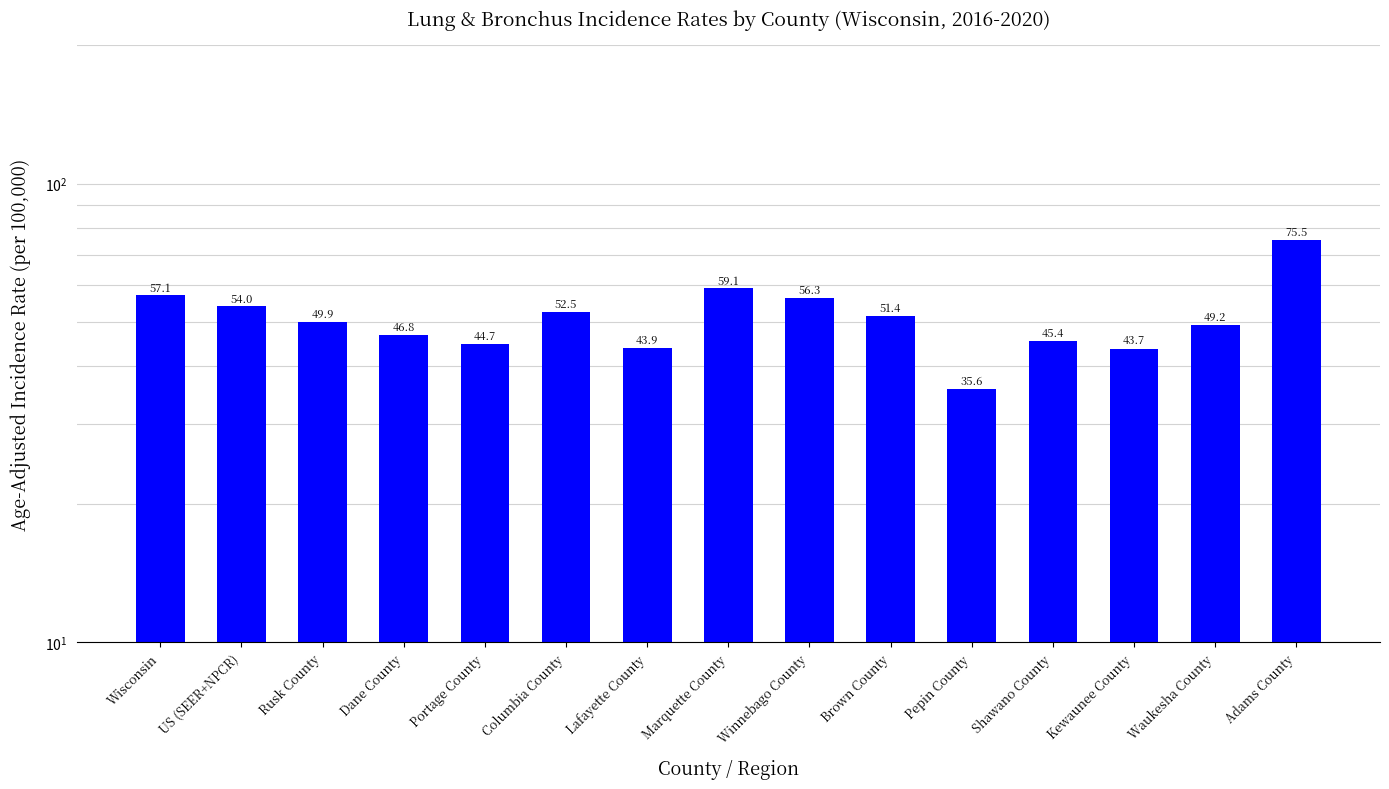

What is the approximate value at Kewaunee County?

43.7